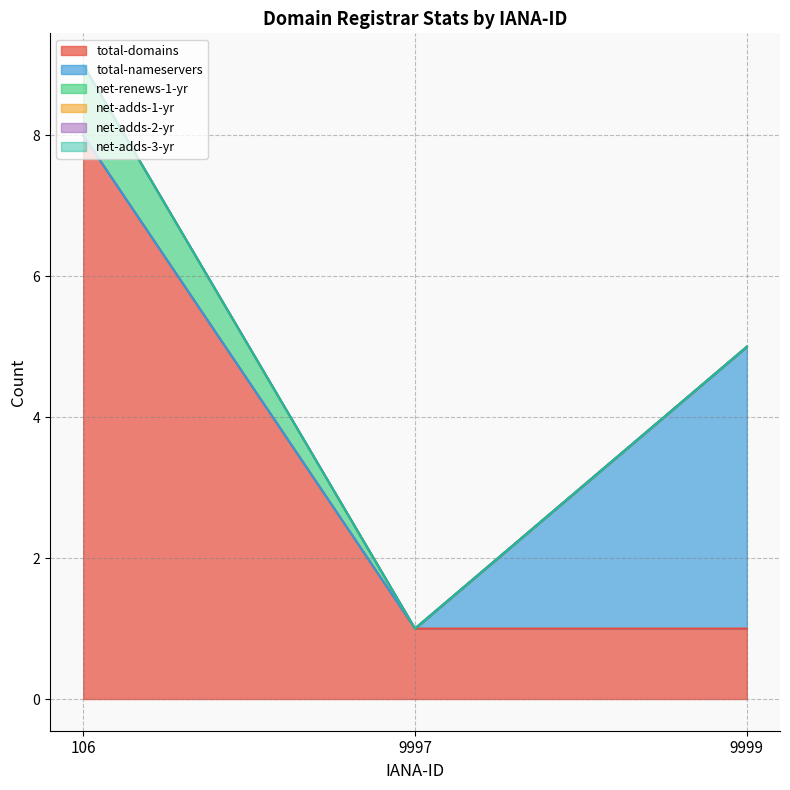

True or false: net-renews-1-yr has a value of -1 at 9999.

False